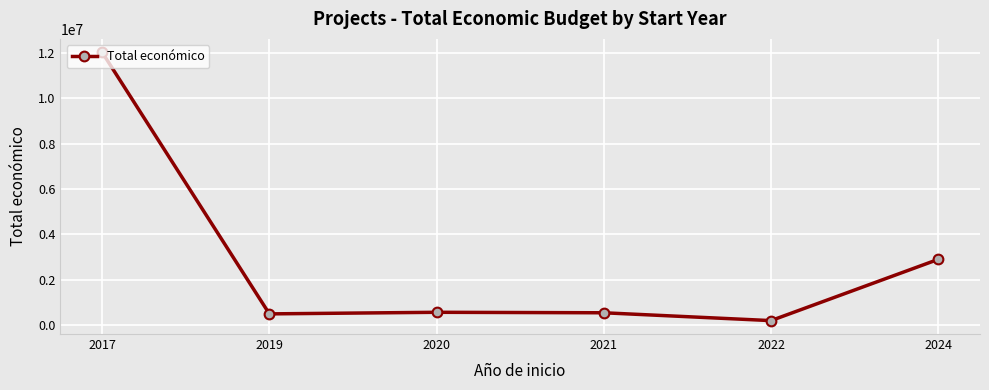

Where does the data first go above 567220?

2017